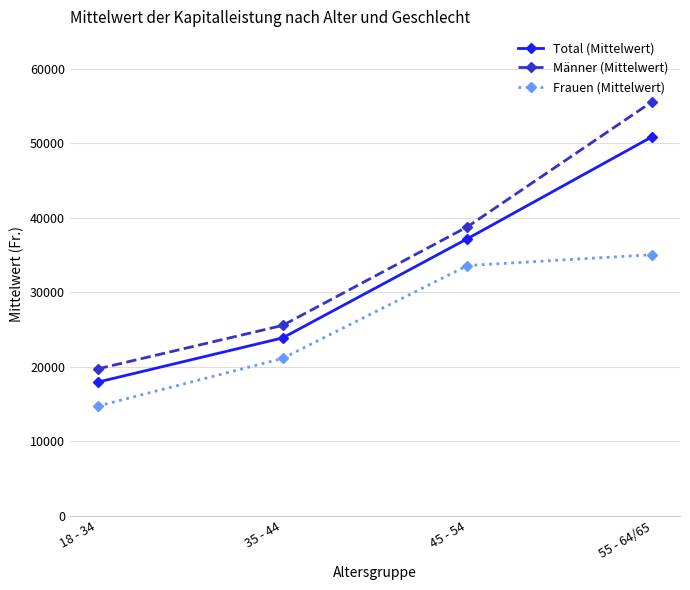

Which series has the largest range (max minus min)?

Männer (Mittelwert)